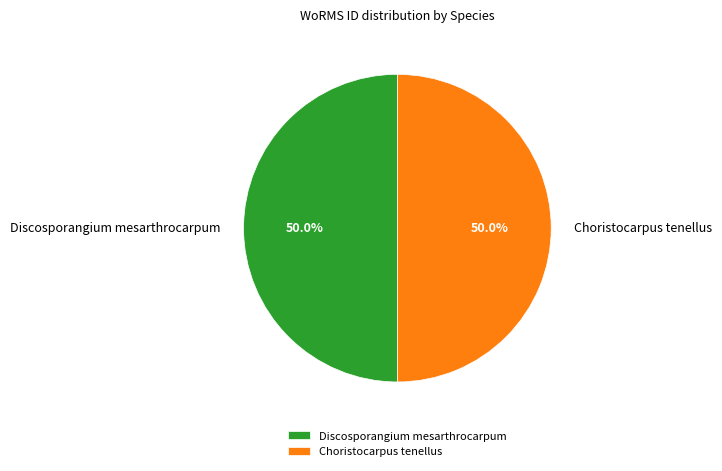

Do Choristocarpus tenellus and Discosporangium mesarthrocarpum together represent more than half of the pie?

Yes